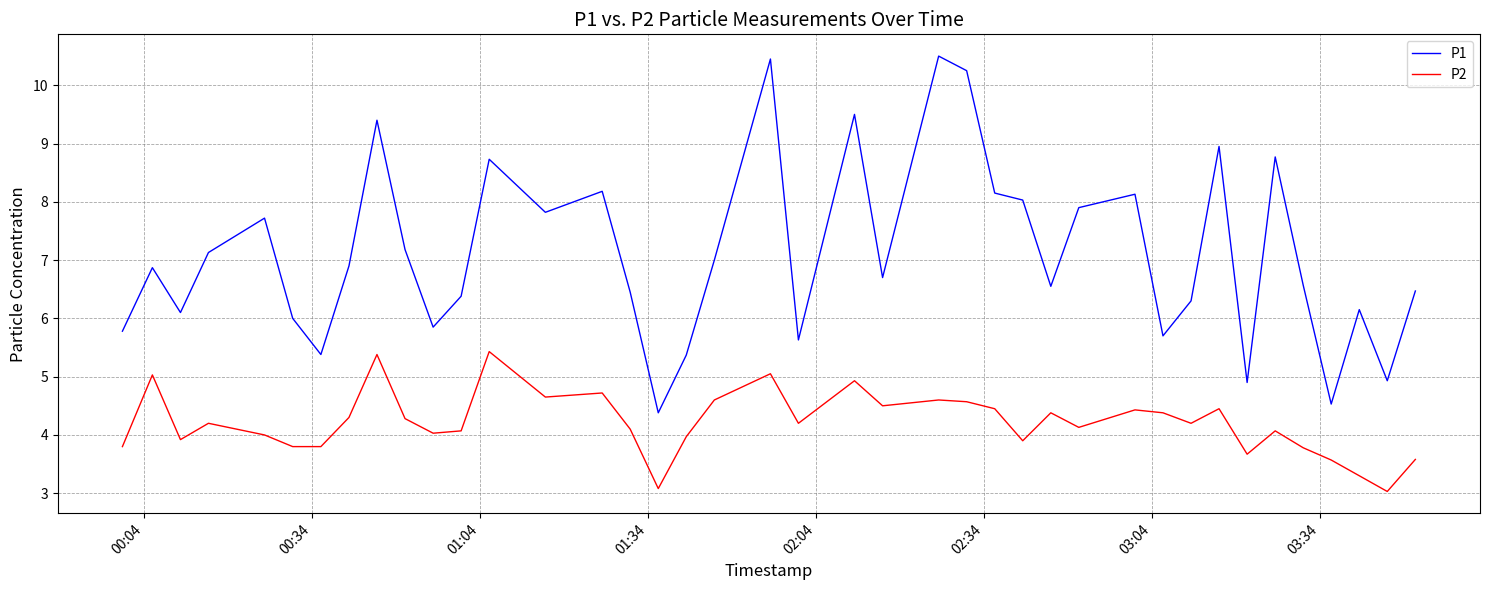

True or false: P1 and P2 cross at least once.

False